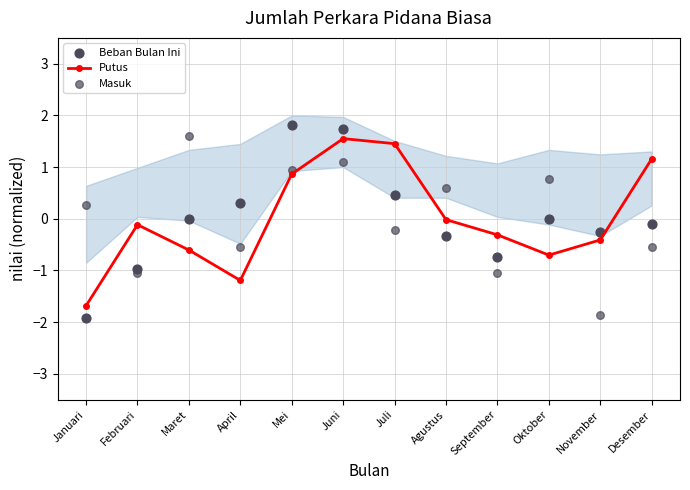

Which series reaches the minimum Y coordinate?

Beban Bulan Ini